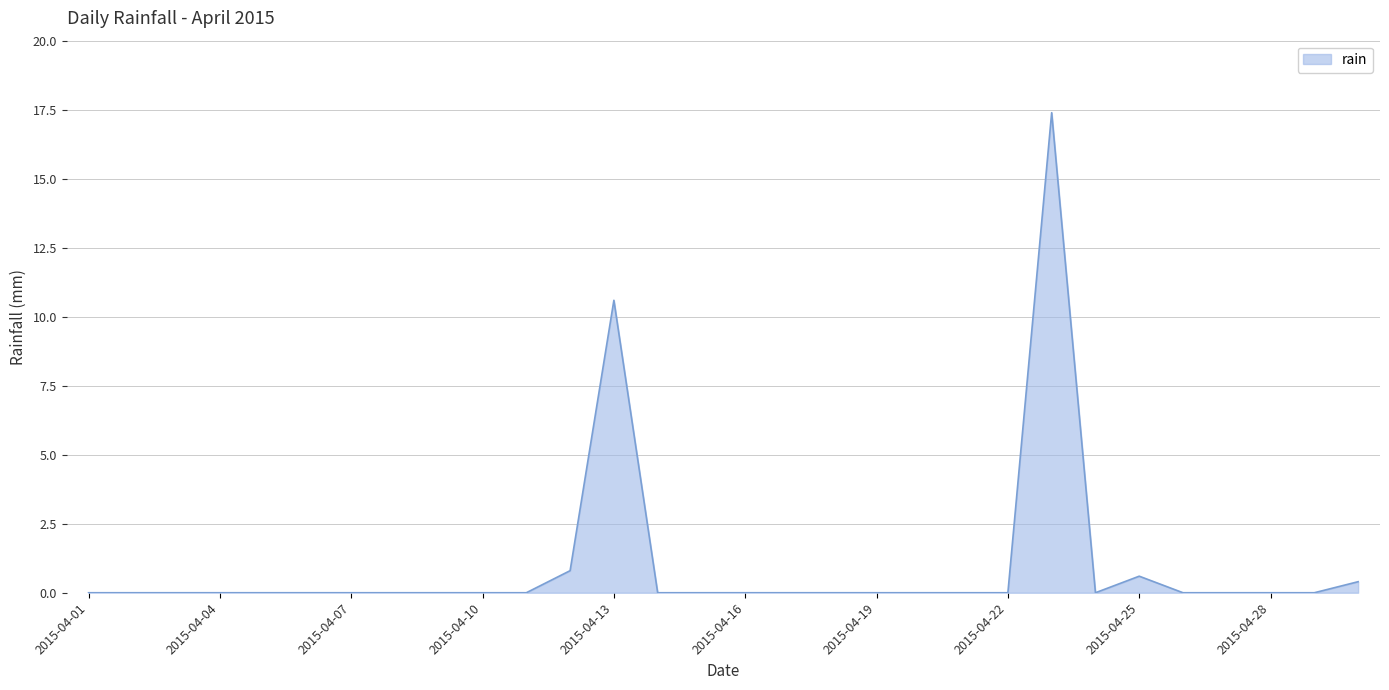

Reading left to right, what are all the values shown in this chart?

0.0	0.0	0.0	0.0	0.0	0.0	0.0	0.0	0.0	0.0	0.0	0.8	10.6	0.0	0.0	0.0	0.0	0.0	0.0	0.0	0.0	0.0	17.4	0.0	0.6	0.0	0.0	0.0	0.0	0.4